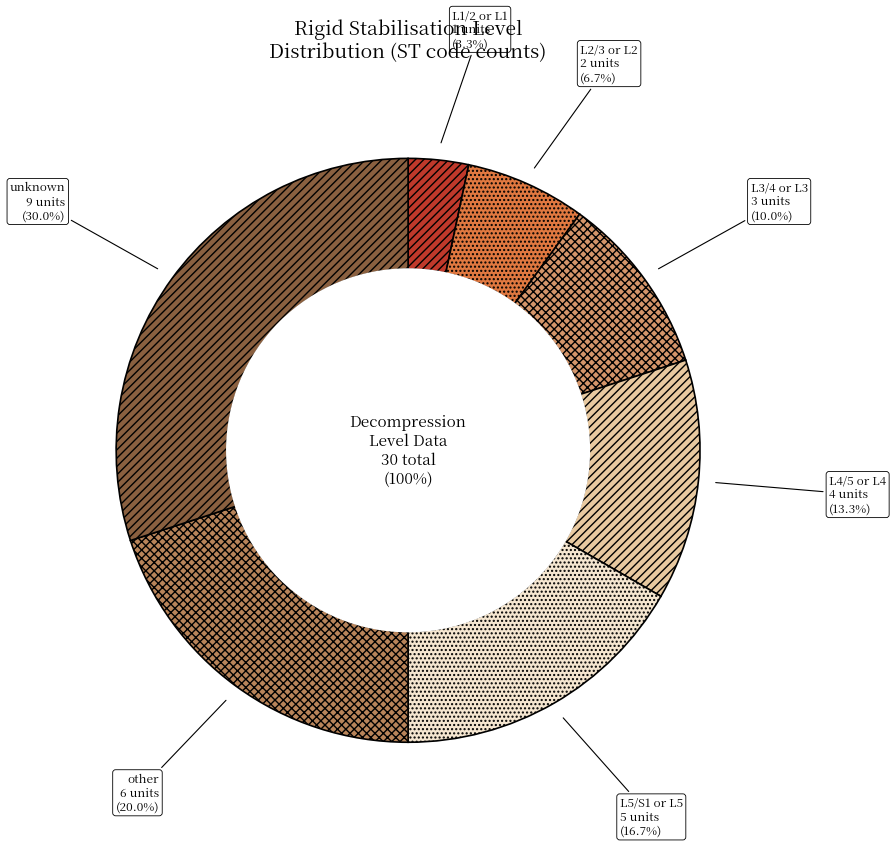

True or false: L4/5 or L4 accounts for 5% of the total.

False